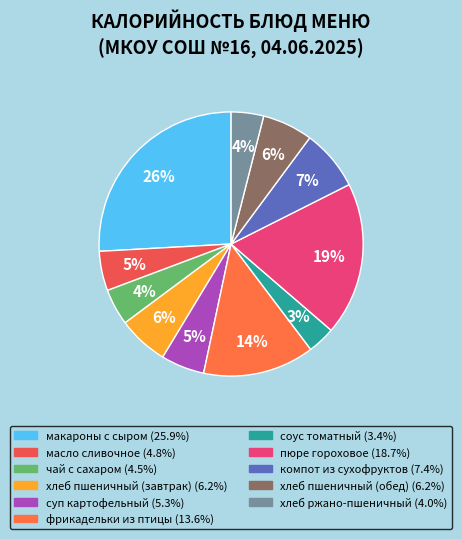

Approximately how many times larger is the value at соус томатный compared to фрикадельки из птицы?

0.2